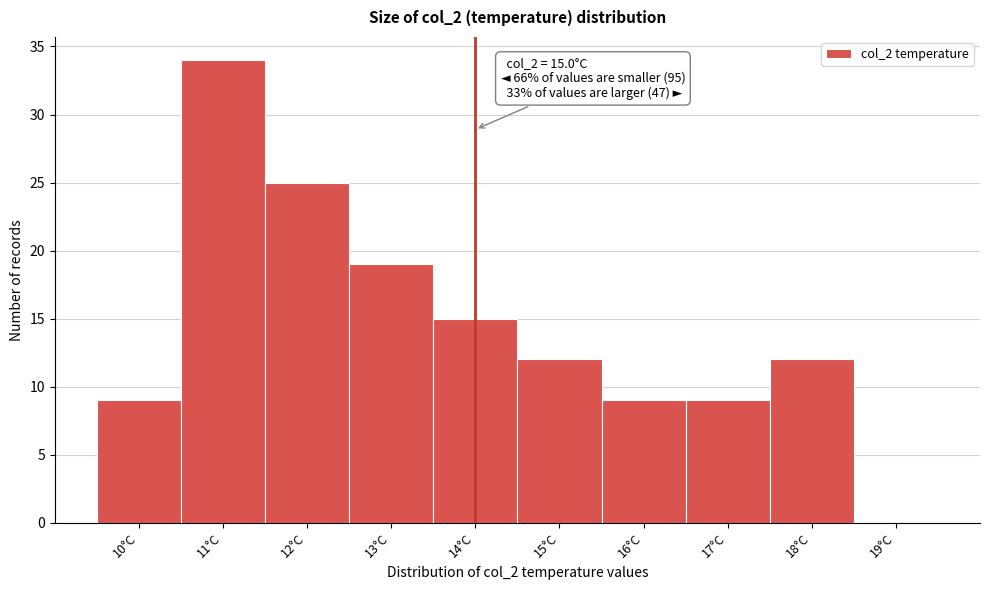

Reading left to right, extract all data points from this chart.

10°C=9	11°C=34	12°C=25	13°C=19	14°C=15	15°C=12	16°C=9	17°C=9	18°C=12	19°C=0